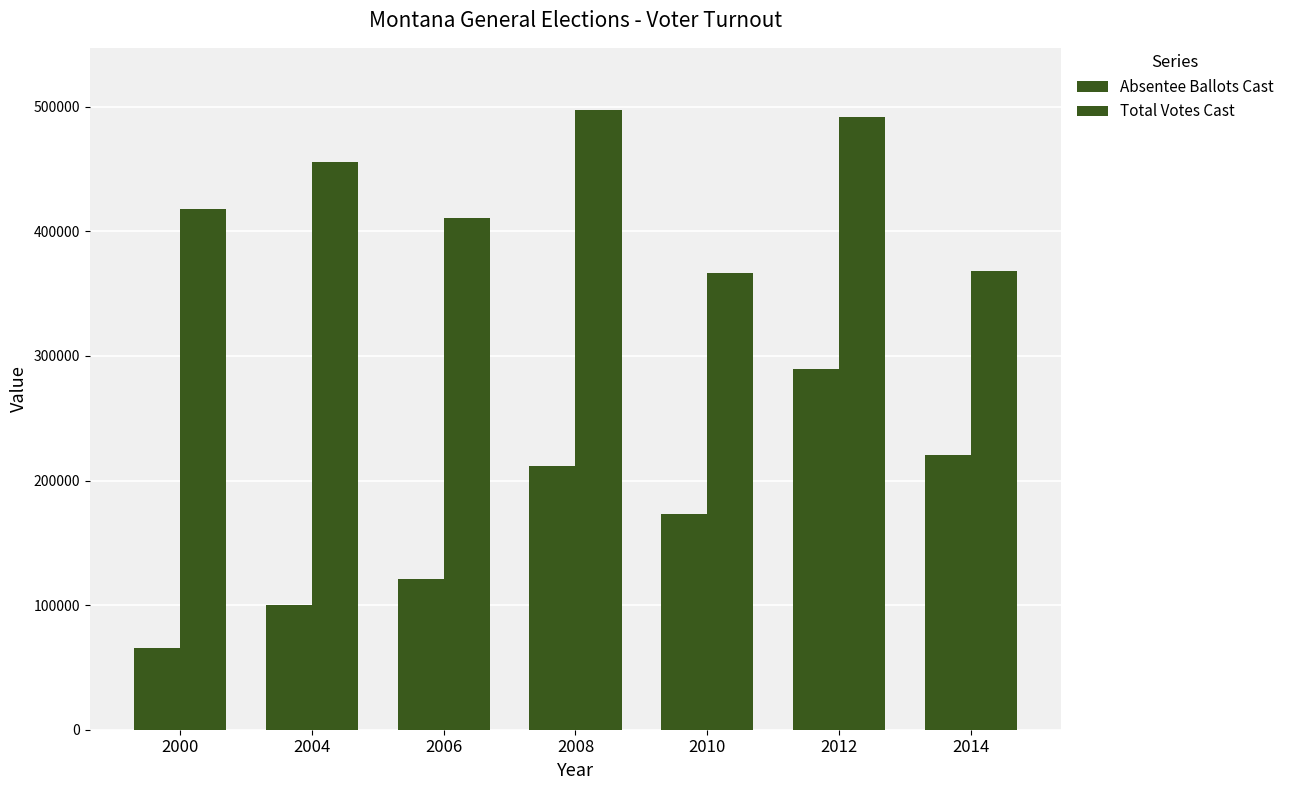

What is the total value across all series at 2010?

540049